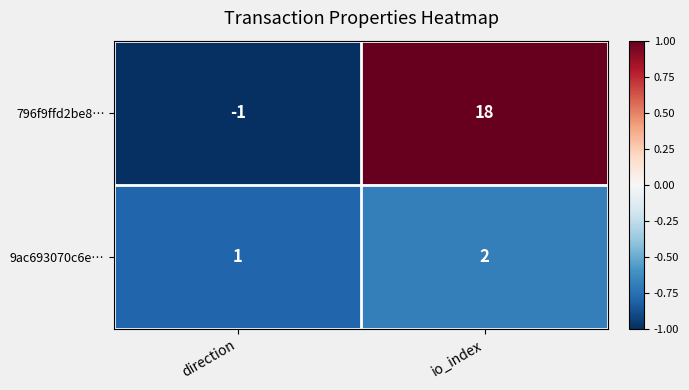

Reading left to right, transcribe all the data shown in this chart.

796f9ffd2be8…: -1	18
9ac693070c6e…: 1	2